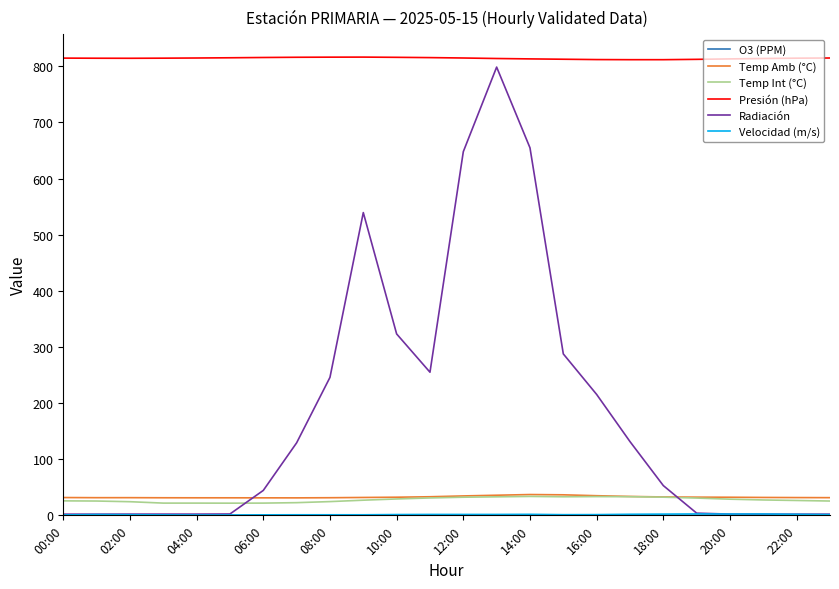

Which series has the largest total across all categories?

Presión (hPa)